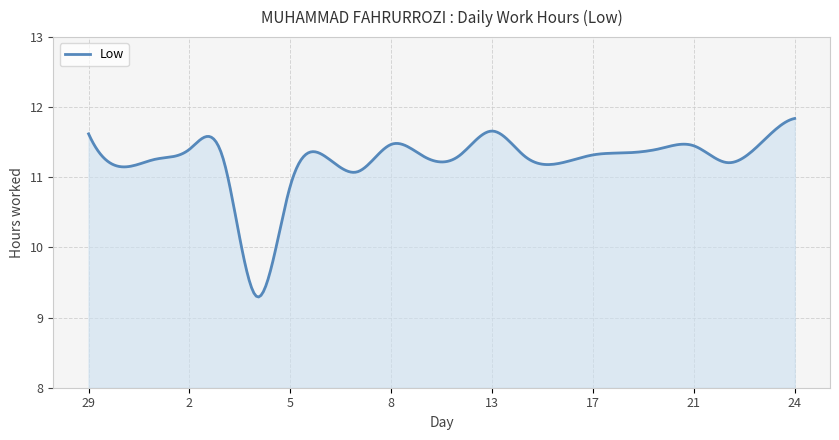

What is the difference between the maximum and minimum values?

2.5